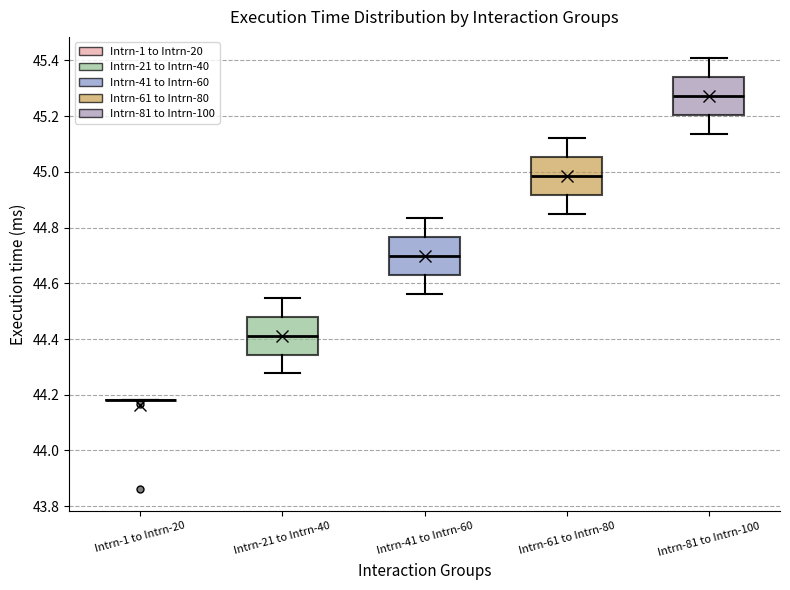

Where does the upper whisker of the box for Intrn-81 to Intrn-100 end on the y-axis? The values are not printed on the chart, so give them approximately, as read against the axis.

45.40